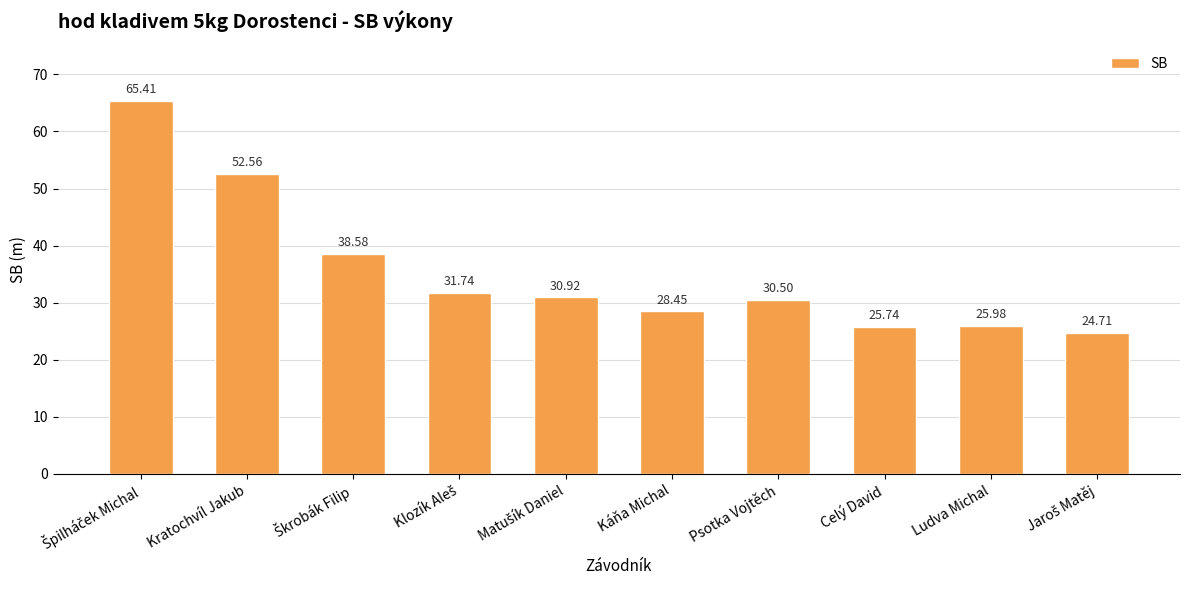

Does the chart contain any negative values?

No